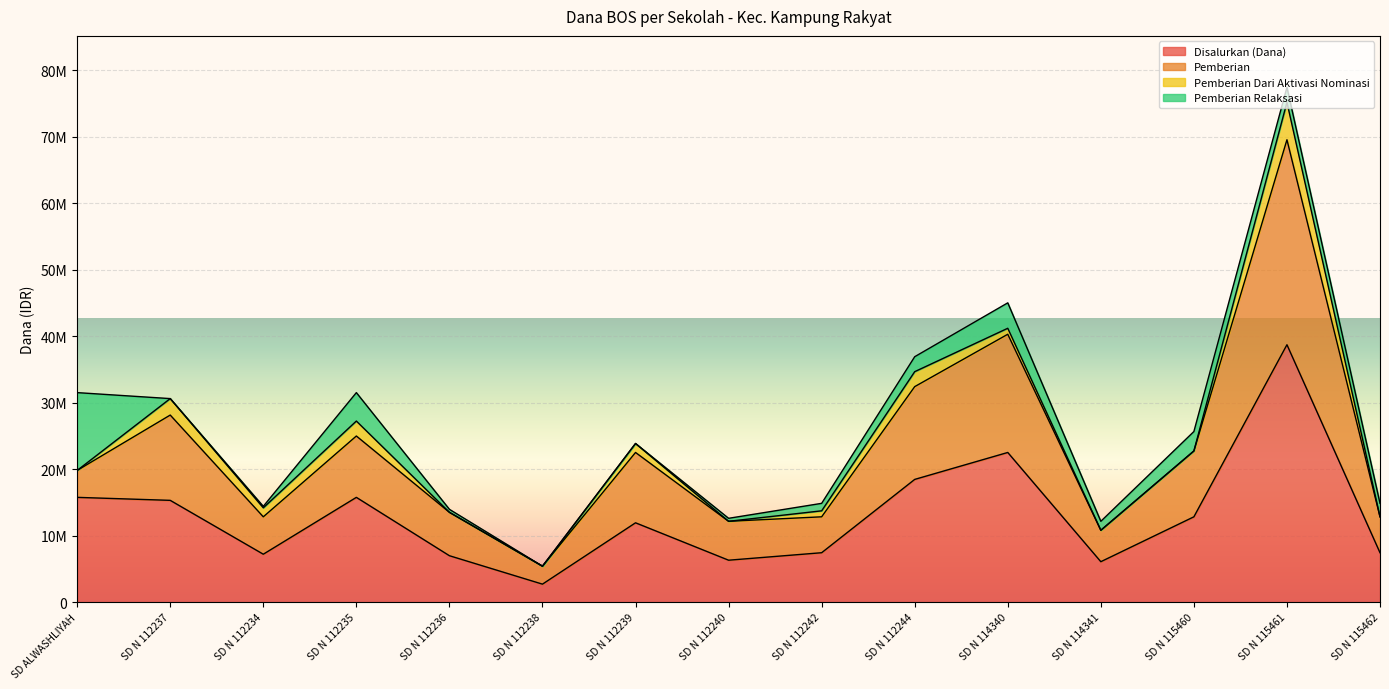

At which category does Pemberian reach its first local peak?

SD N 112237